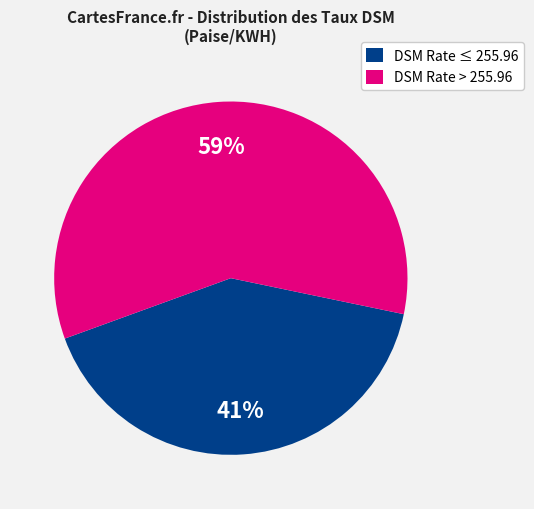

Count the number of slices in the pie.

2